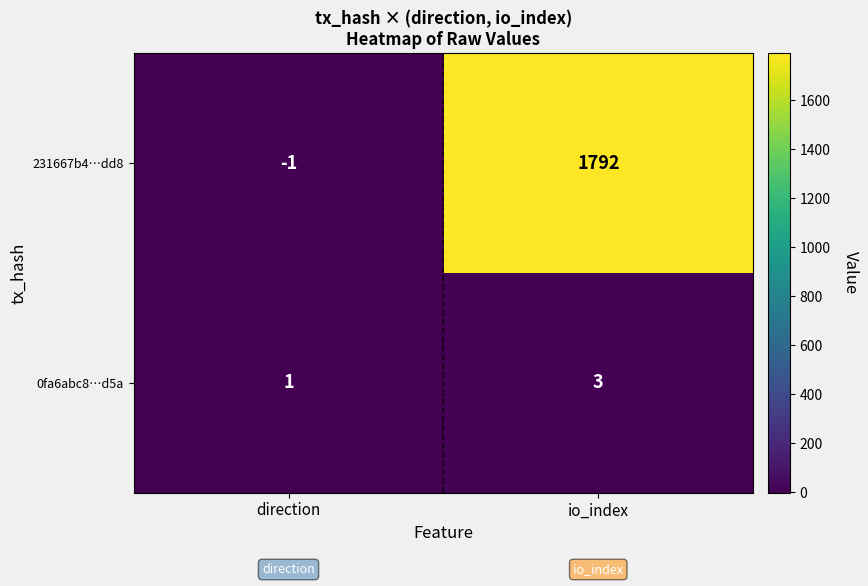

Is it true that 0fa6abc8…d5a equals 1 at direction?

True